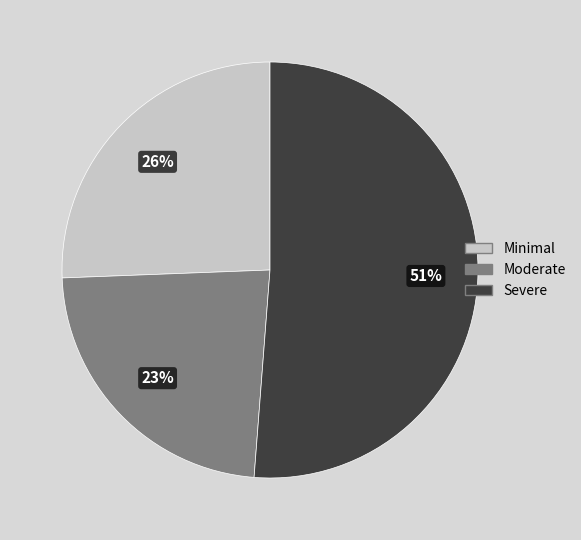

How many segments does this pie chart have?

3